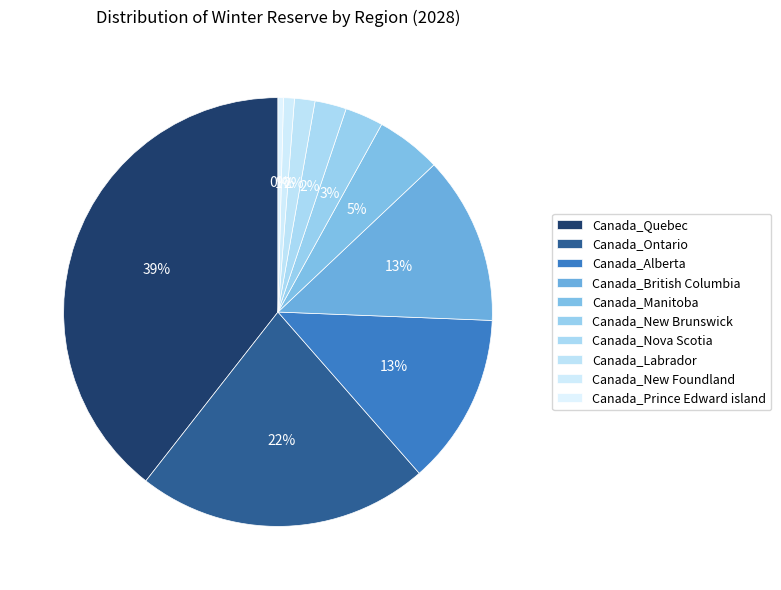

The Canada_Ontario slice represents 14% of the pie. True or false?

False